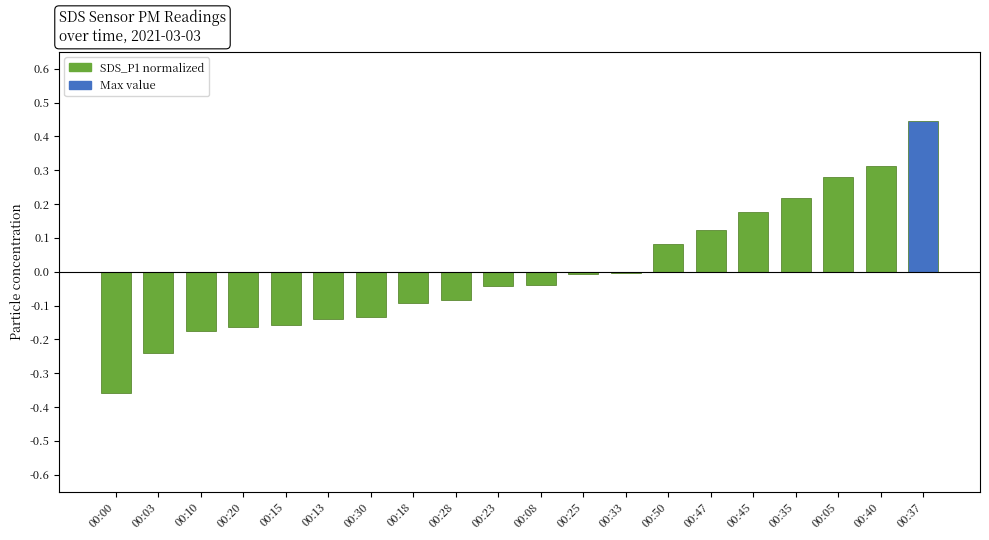

What is the difference between the values at 00:03 and 00:40?

0.6